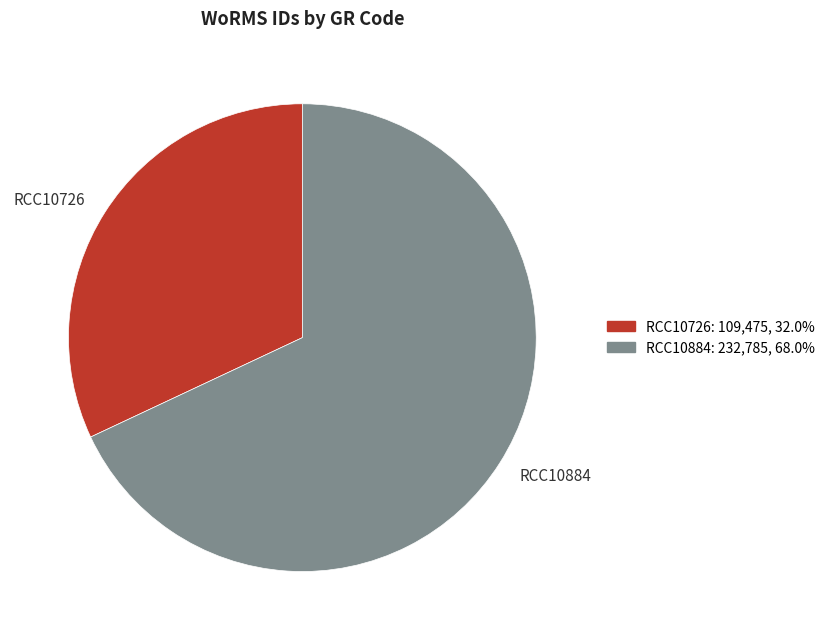

Approximately how many times larger is the value at RCC10884 compared to RCC10726?

2.1